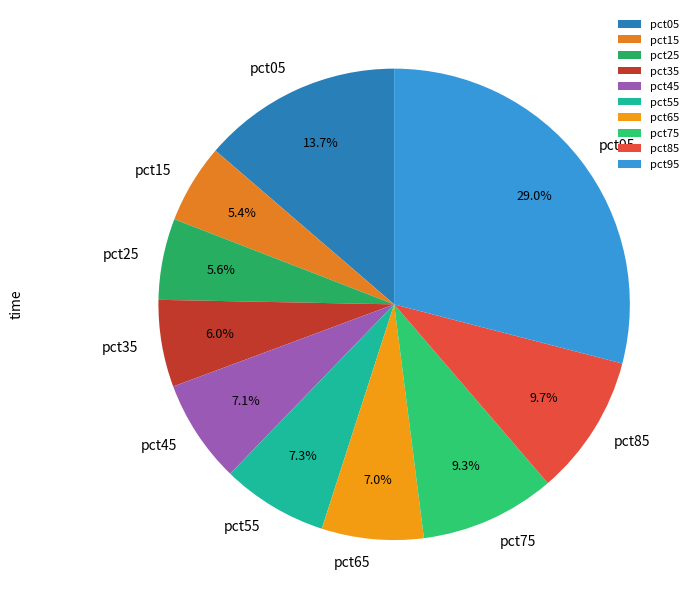

What percentage is NOT represented by pct25?

94.4%